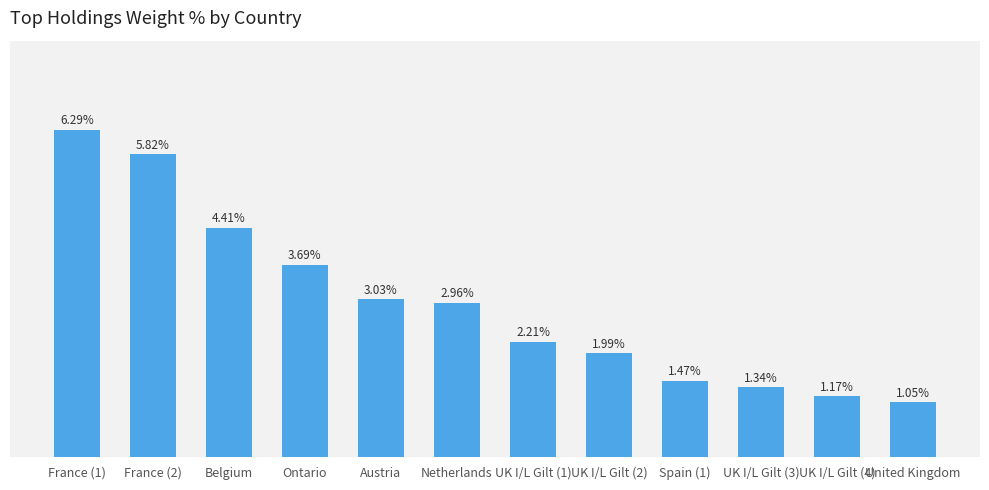

Rank the categories by value from lowest to highest.

United Kingdom, UK I/L Gilt (4), UK I/L Gilt (3), Spain (1), UK I/L Gilt (2), UK I/L Gilt (1), Netherlands, Austria, Ontario, Belgium, France (2), France (1)